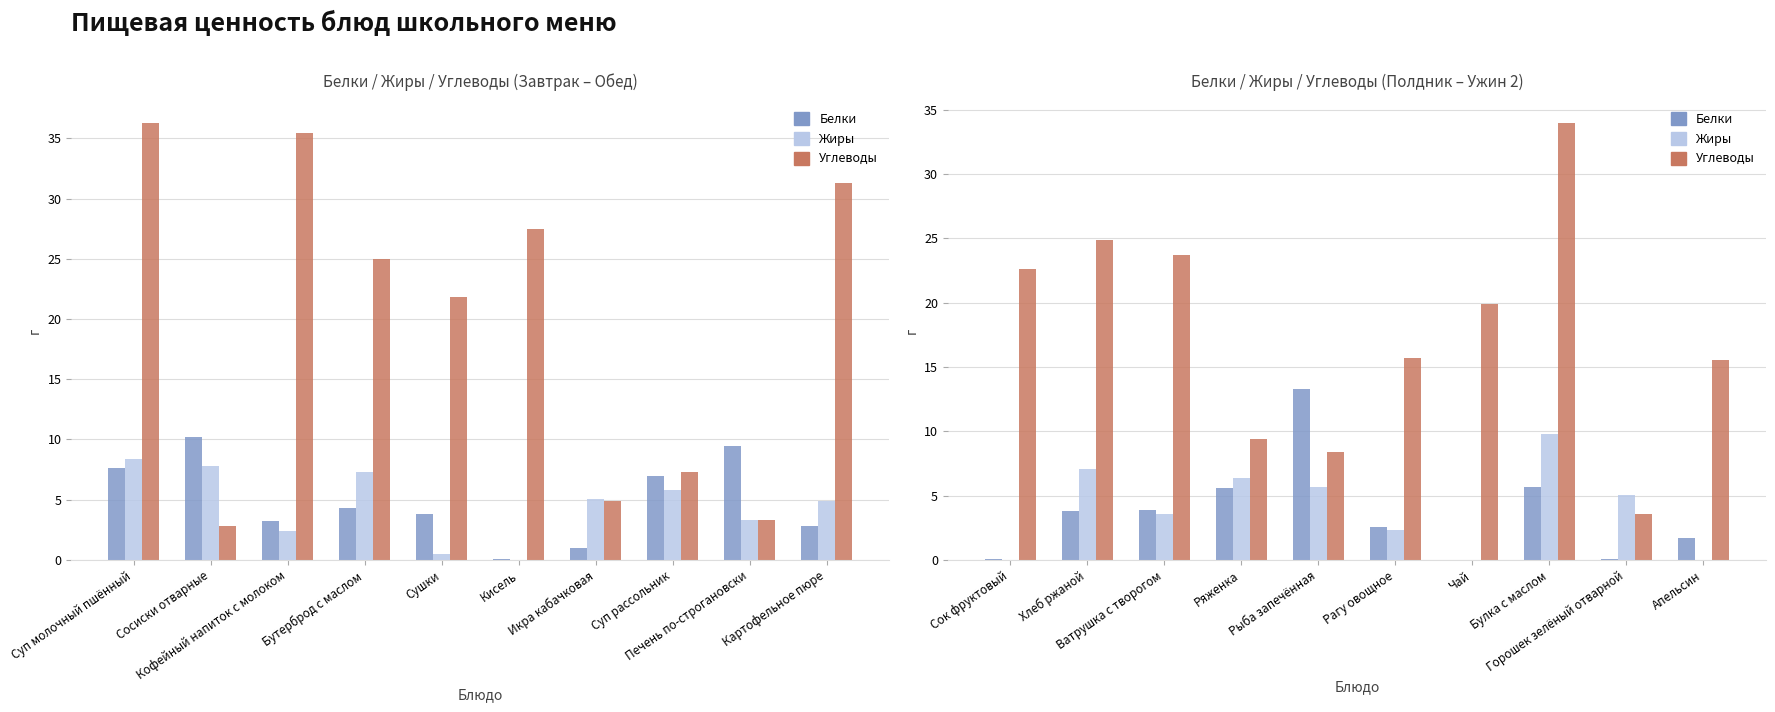

Reading right to left, extract all data points from this chart.

Белки: 1.7	0.1	5.7	0.0	2.6	13.2	5.6	3.9	3.8	0.1
Жиры: 0.0	5.1	9.8	0.0	2.4	5.7	6.4	3.6	7.1	0.0
Углеводы: 15.5	3.6	34.0	19.9	15.7	8.4	9.4	23.7	24.9	22.6